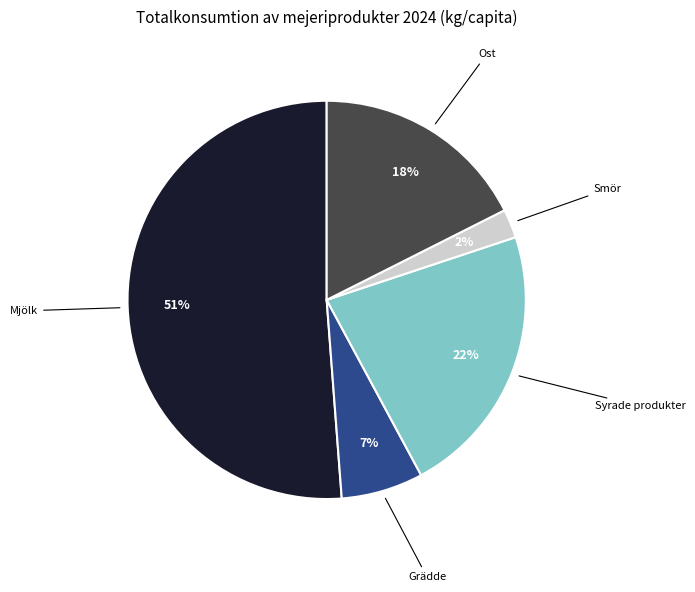

Does any single category account for the majority?

Yes